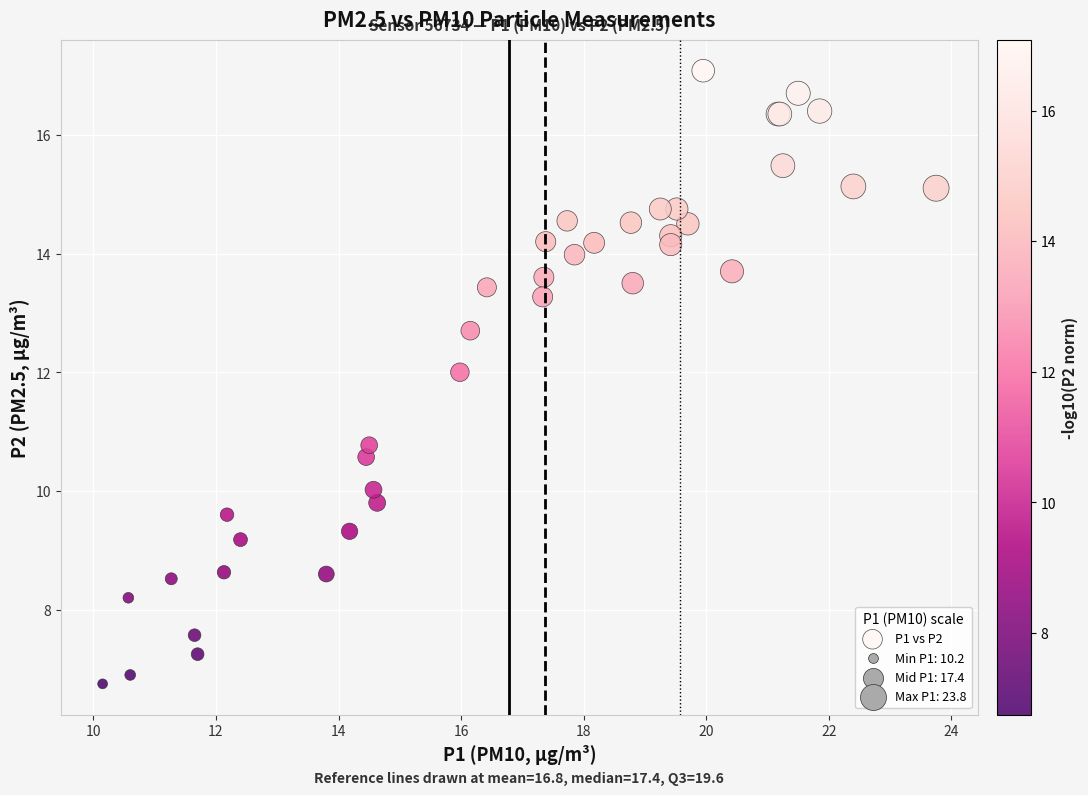

What Y value in the scatter plot is closest to 11?

10.8